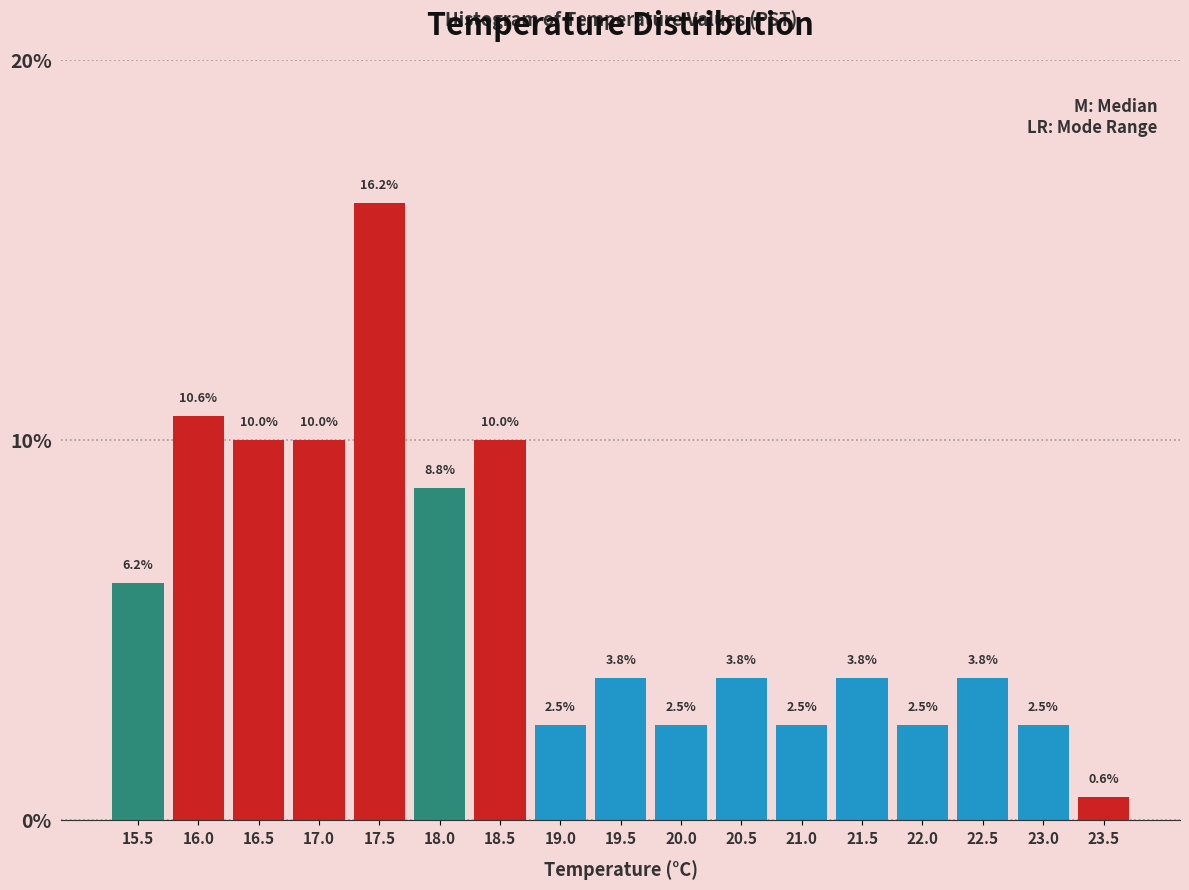

Over which range of the x-axis is the bar tallest?

17.25 to 17.75